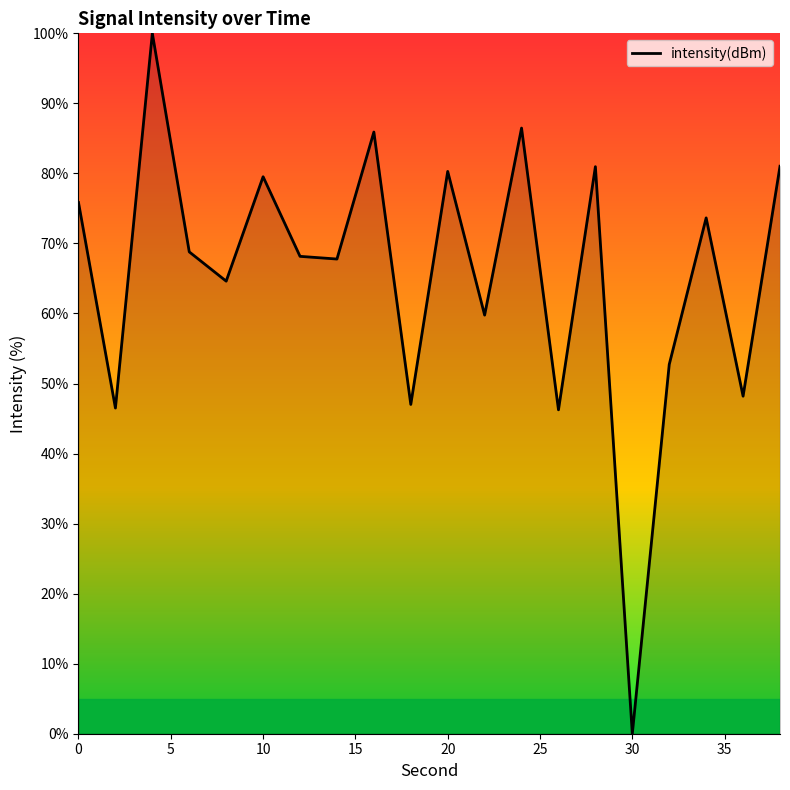

What is the difference between the maximum and minimum values?

100.0